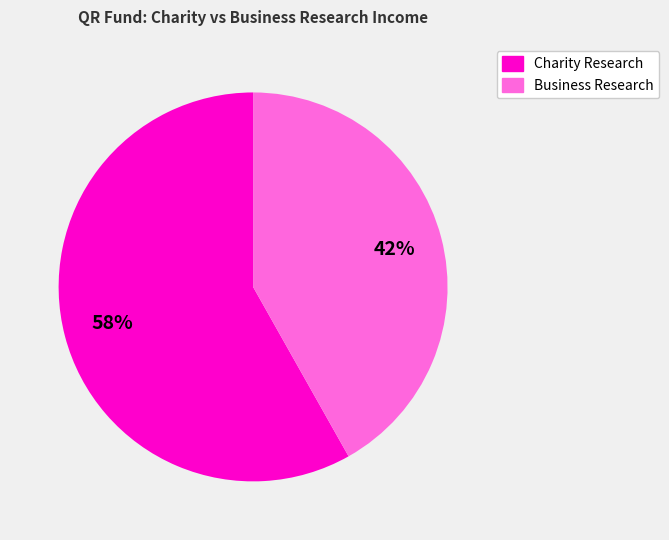

To the nearest percent, what is the average slice percentage?

50%